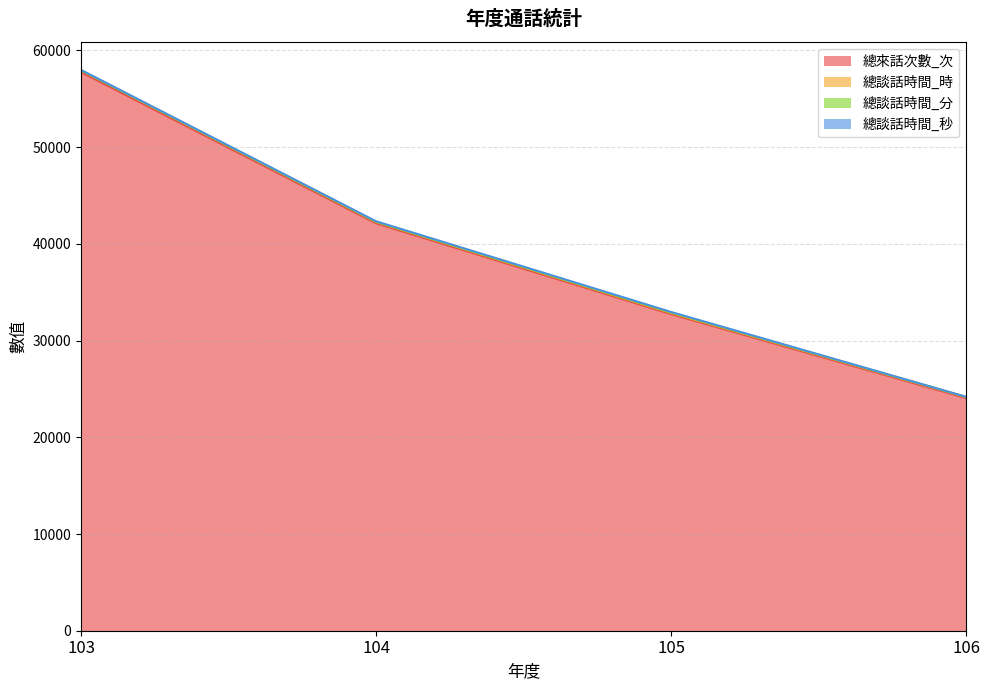

The 總來話次數_次 series shows 24057 at 106. True or false?

True